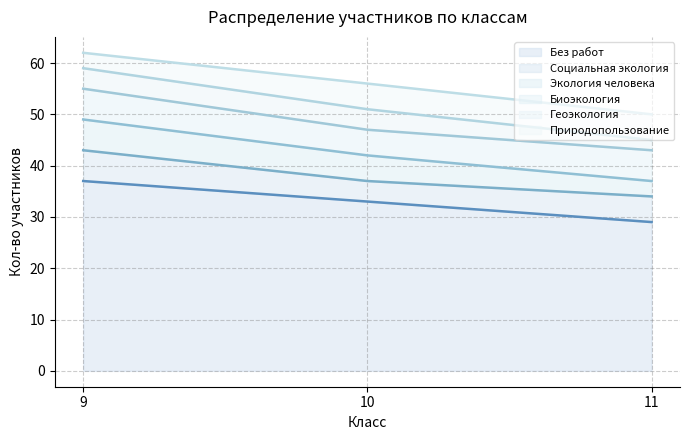

How many series are shown in this chart?

6